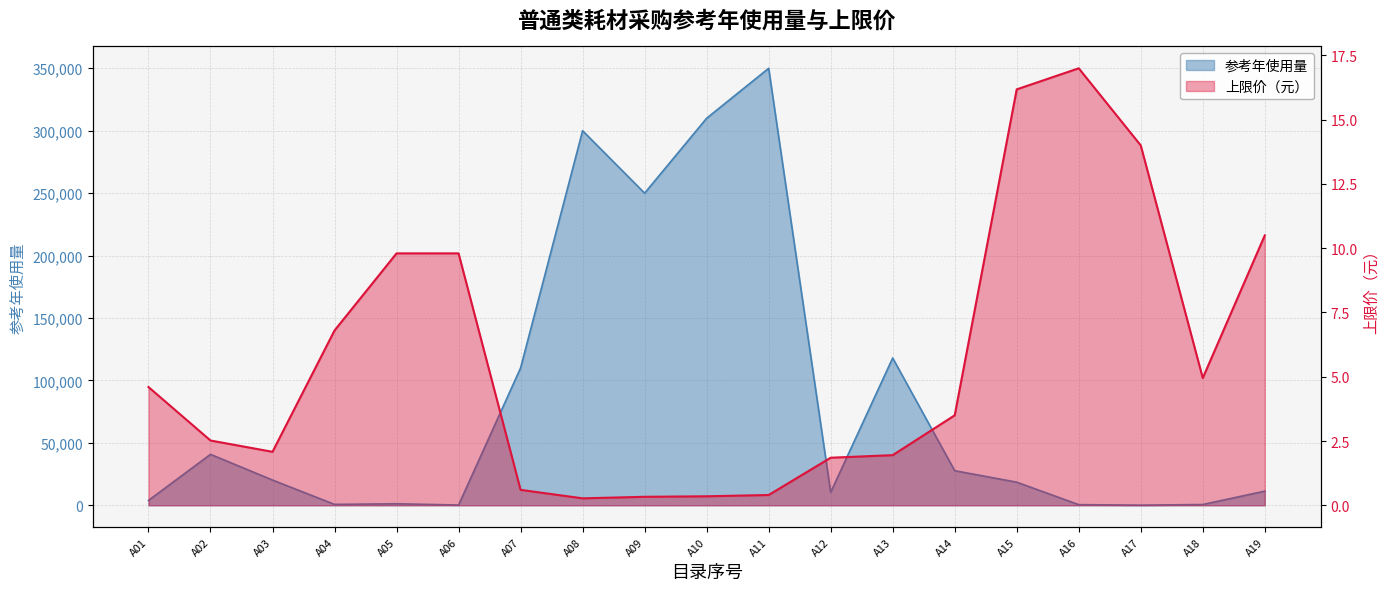

At which category is the sum across all series the highest?

A11